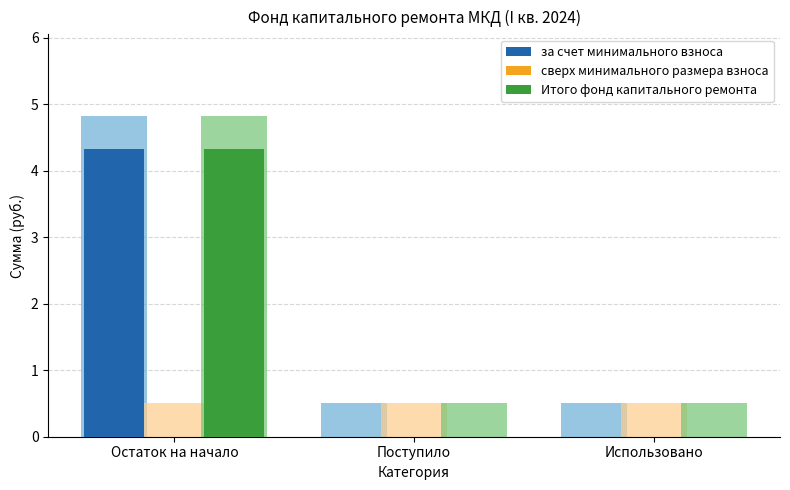

Reading left to right, what are all the values shown in this chart?

за счет минимального взноса: 4.3	0.0	0.0
сверх минимального размера взноса: 0.0	0.0	0.0
Итого фонд капитального ремонта: 4.3	0.0	0.0